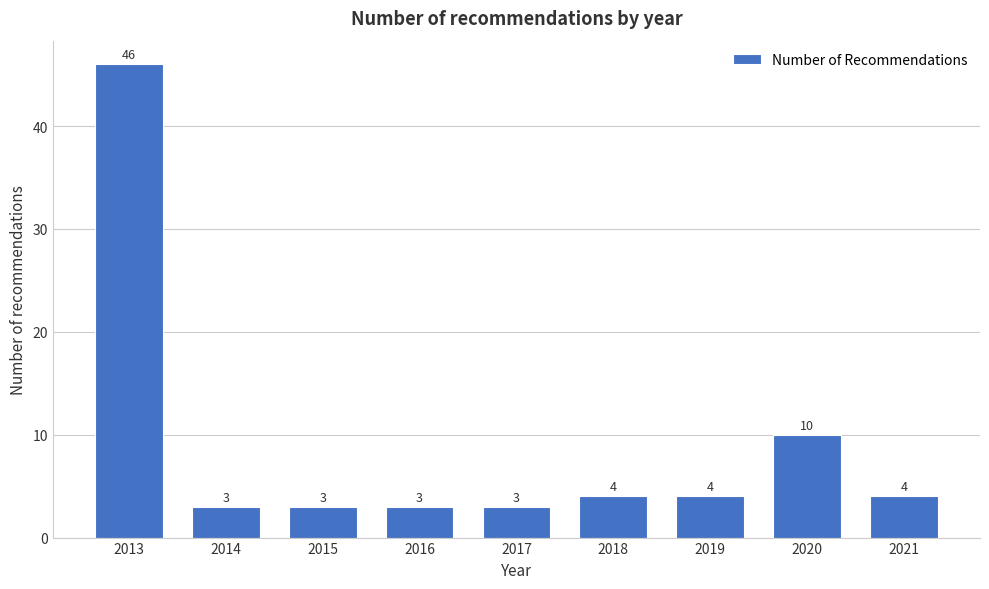

Reading right to left, list all the values displayed in this chart.

2021=4	2020=10	2019=4	2018=4	2017=3	2016=3	2015=3	2014=3	2013=46